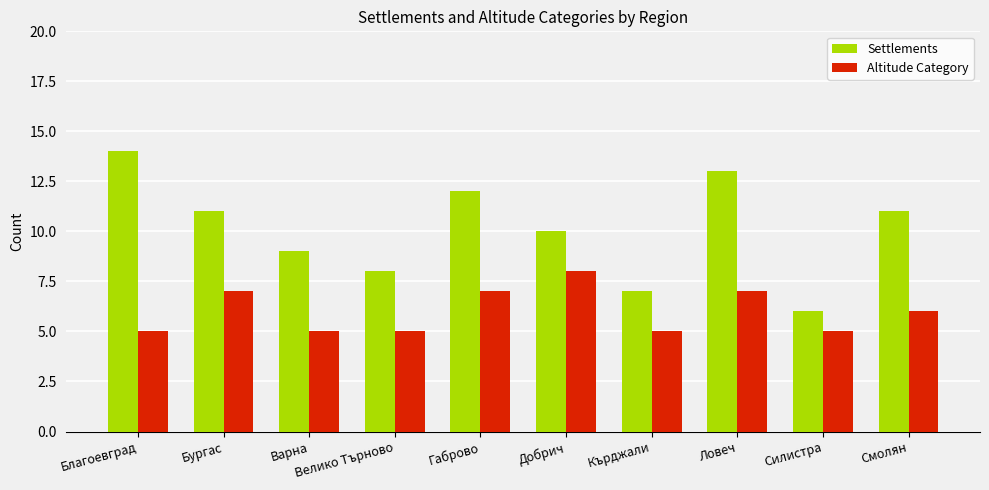

Reading left to right, what are all the values shown in this chart?

Settlements: 14	11	9	8	12	10	7	13	6	11
Altitude Category: 5	7	5	5	7	8	5	7	5	6